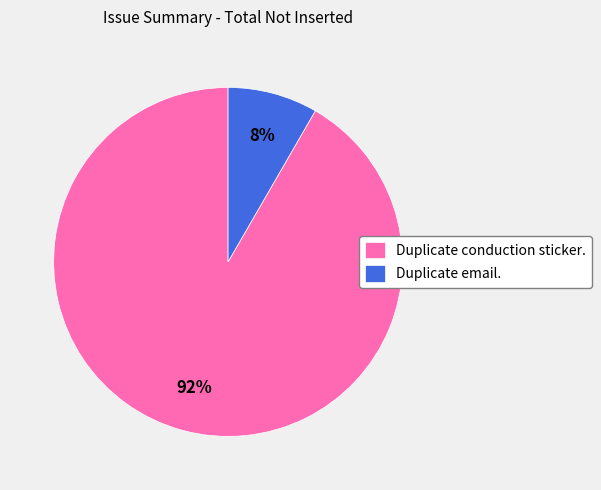

Which has a higher value, Duplicate conduction sticker. or Duplicate email.?

Duplicate conduction sticker.